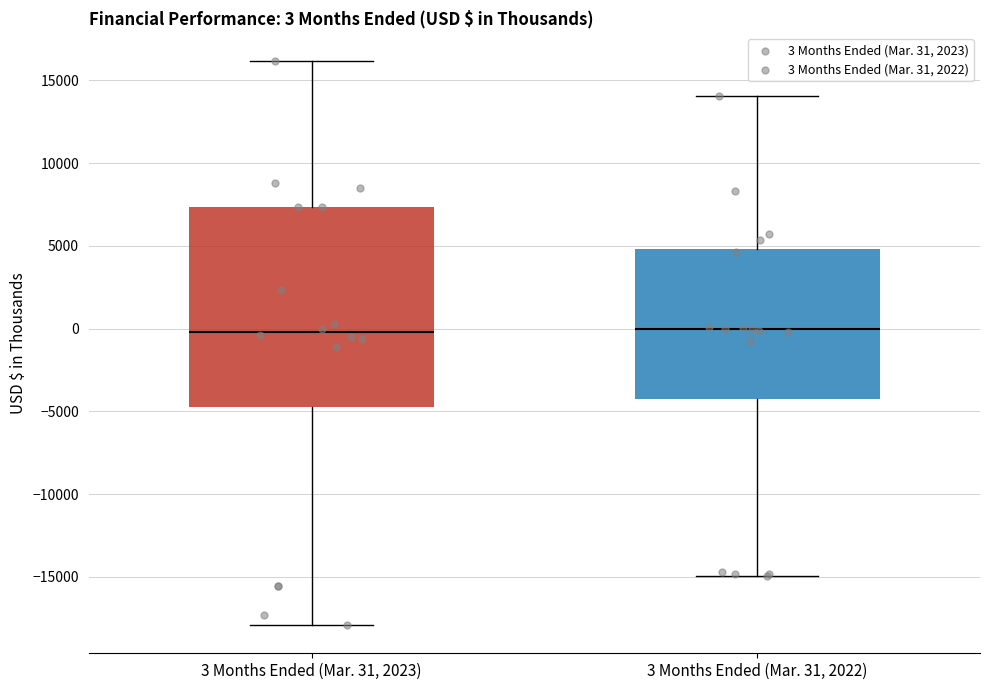

Which box is the tallest, from its lower edge to its upper edge?

3 Months Ended (Mar. 31, 2023)